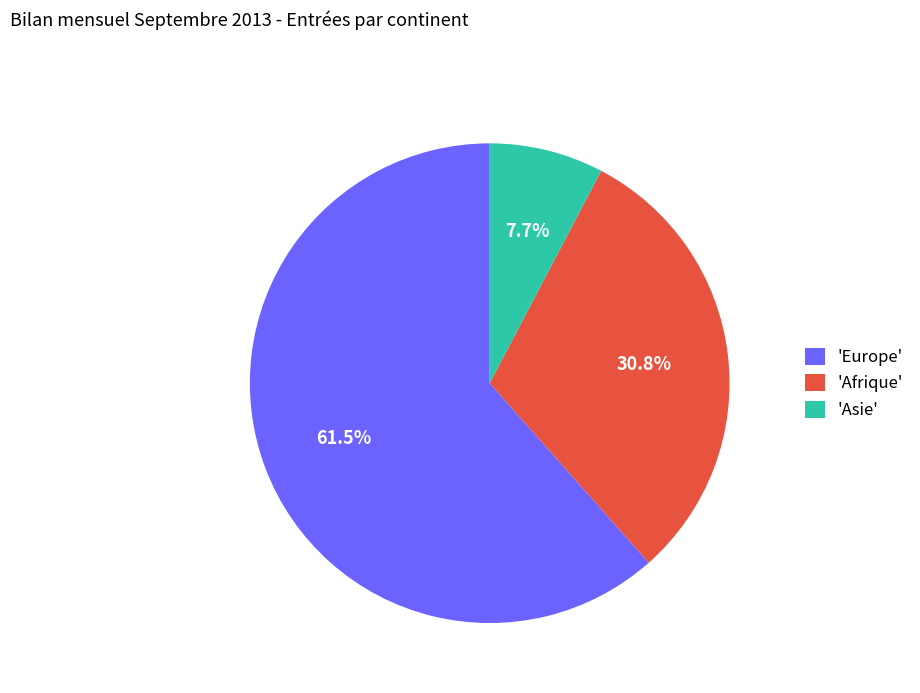

What is the largest slice in the pie chart?

'Europe'